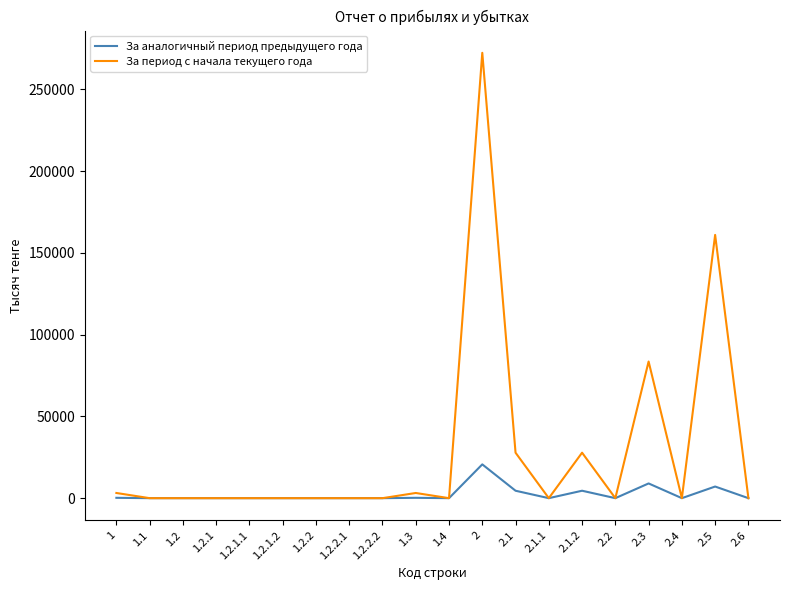

What is the spread (max minus min) of values at 2.5?

153824